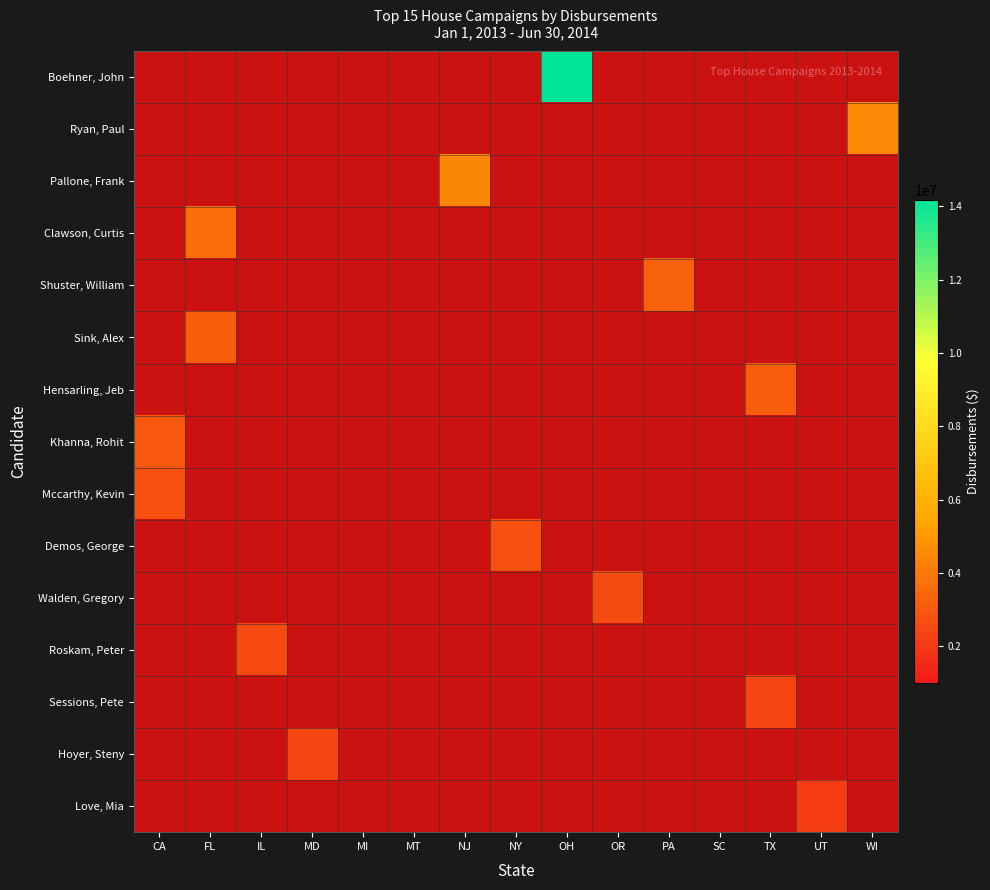

Is it true that Sink, Alex equals 1113046 at TX?

False